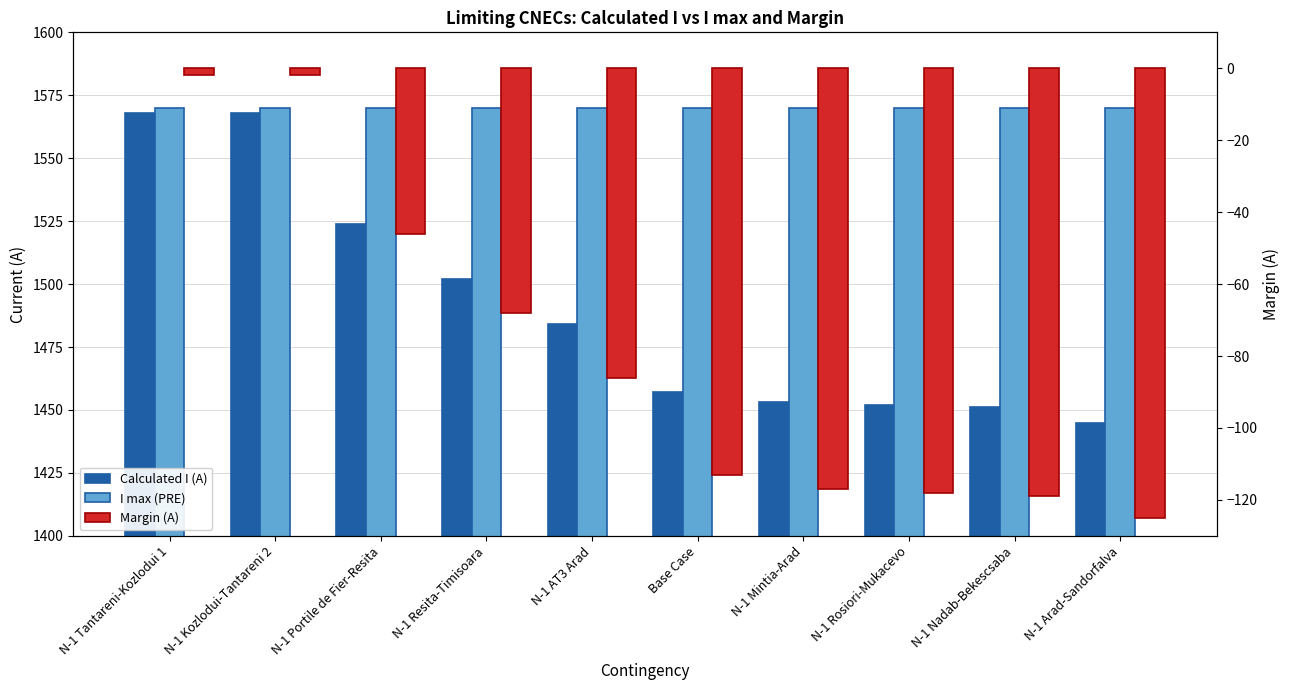

What is the label of the 10th bar from the left?

N-1 Arad-Sandorfalva